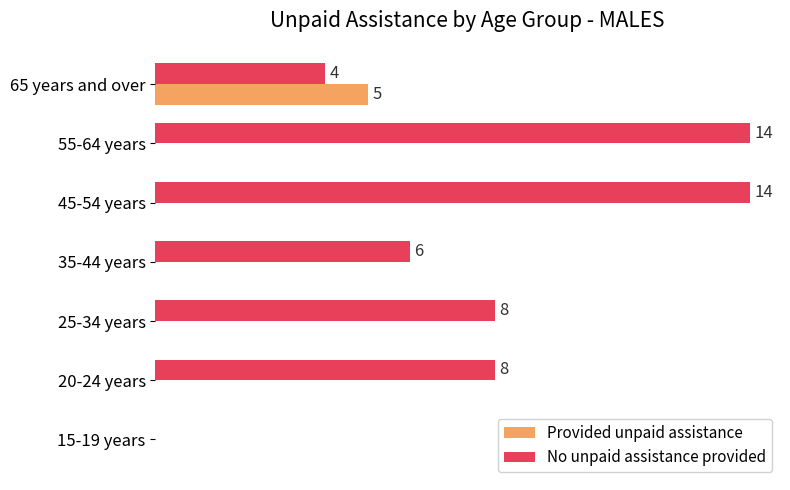

Between 15-19 years and 45-54 years, which series saw the biggest shift?

No unpaid assistance provided